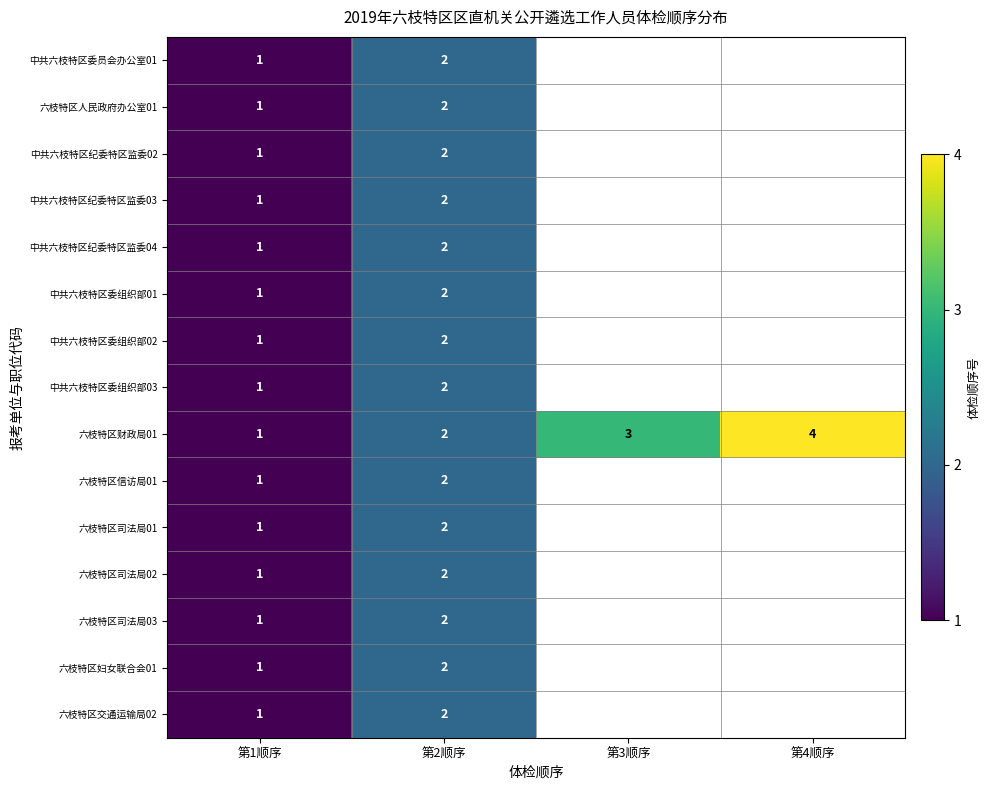

Is it true that 中共六枝特区纪委特区监委04 equals 0 at 第1顺序?

False